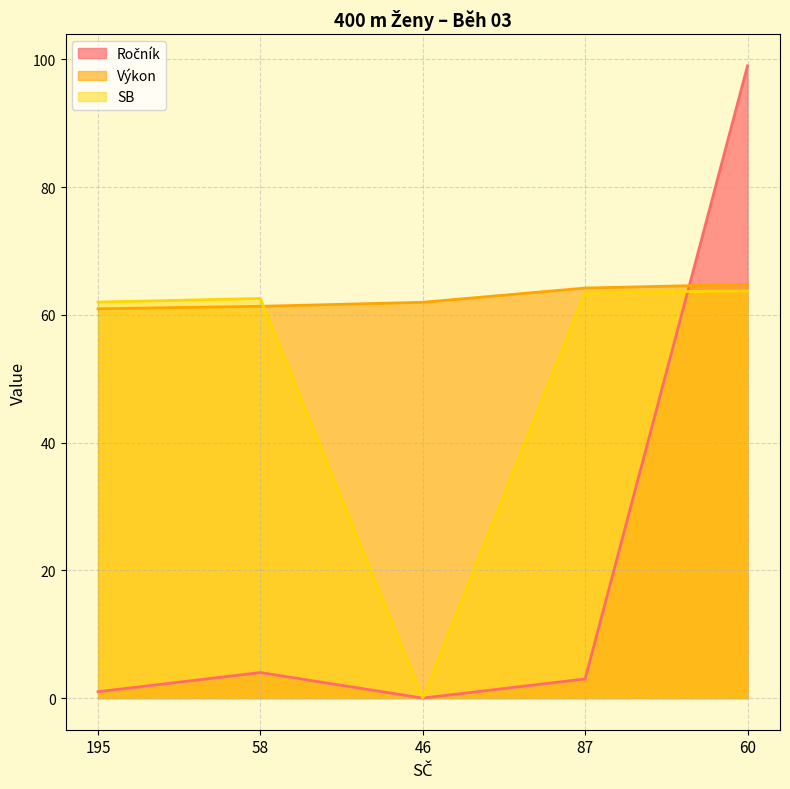

How many positive values does the Ročník series have?

4